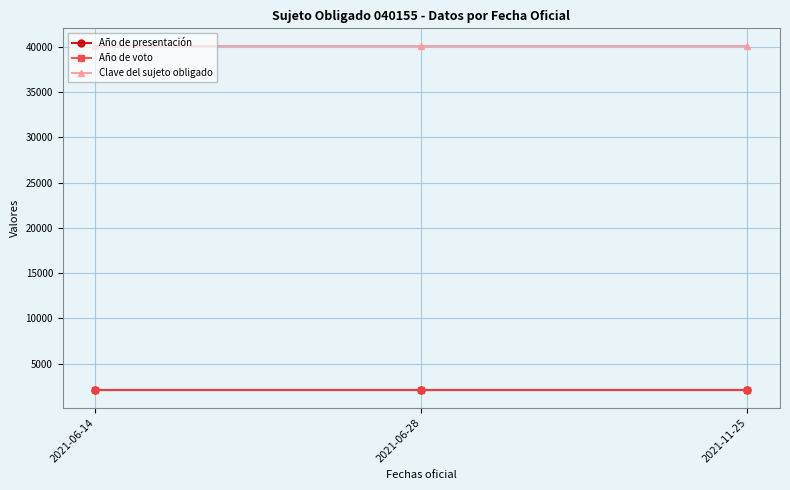

List the labels in order of Clave del sujeto obligado value, largest first.

2021-06-14, 2021-06-28, 2021-11-25